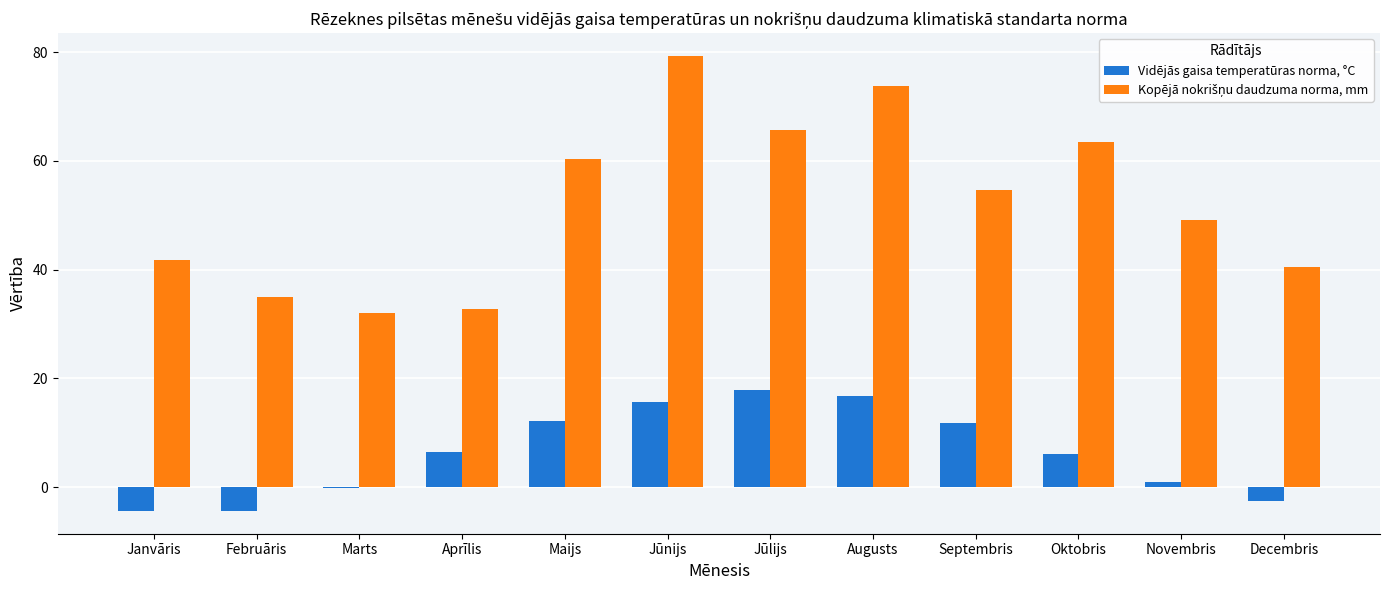

At which category is the sum across all series the highest?

Jūnijs